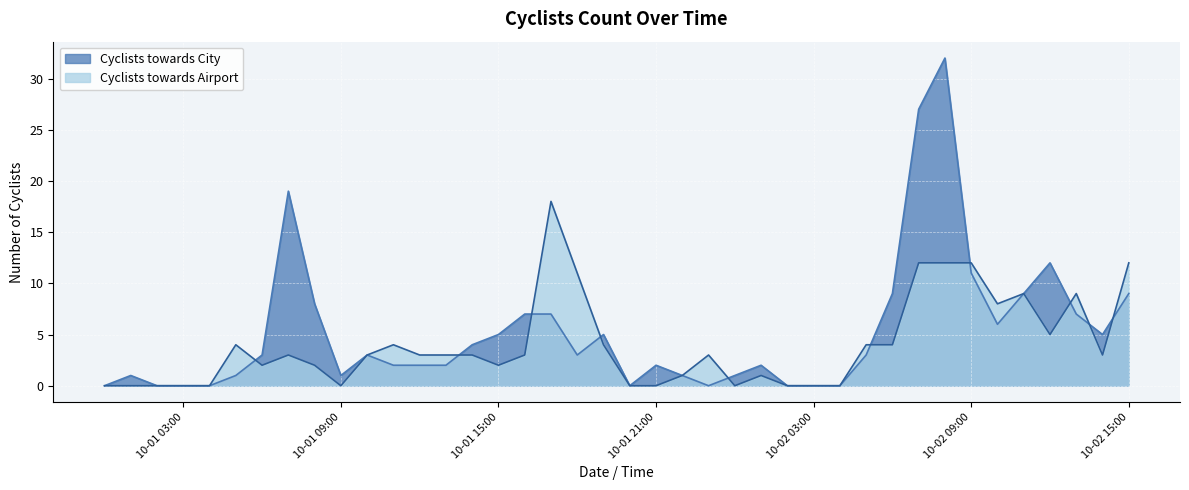

What is the spread (max minus min) of values at 2018-10-02 01:00?

1